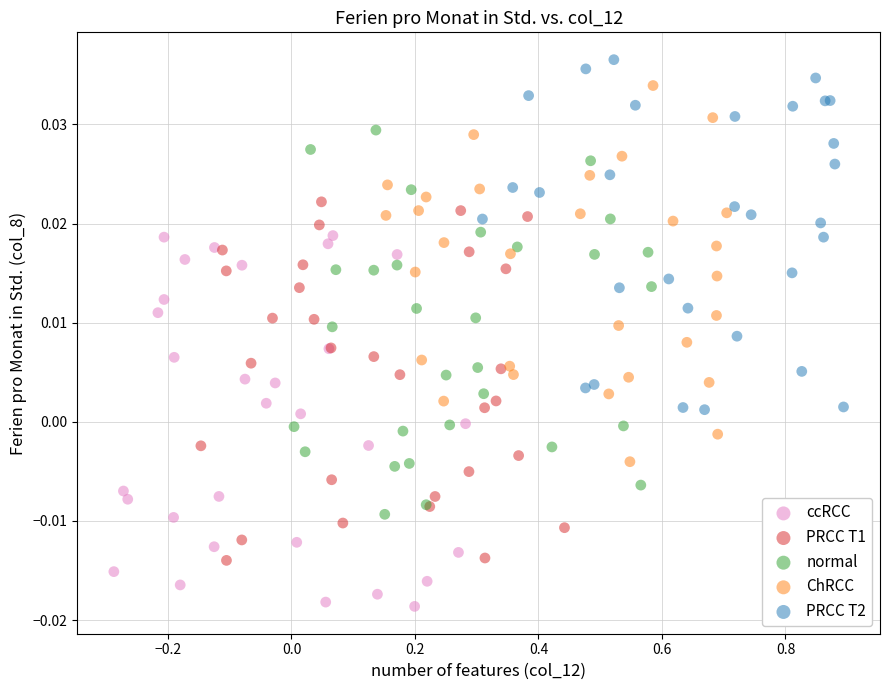

Which series reaches the minimum Y coordinate?

ccRCC